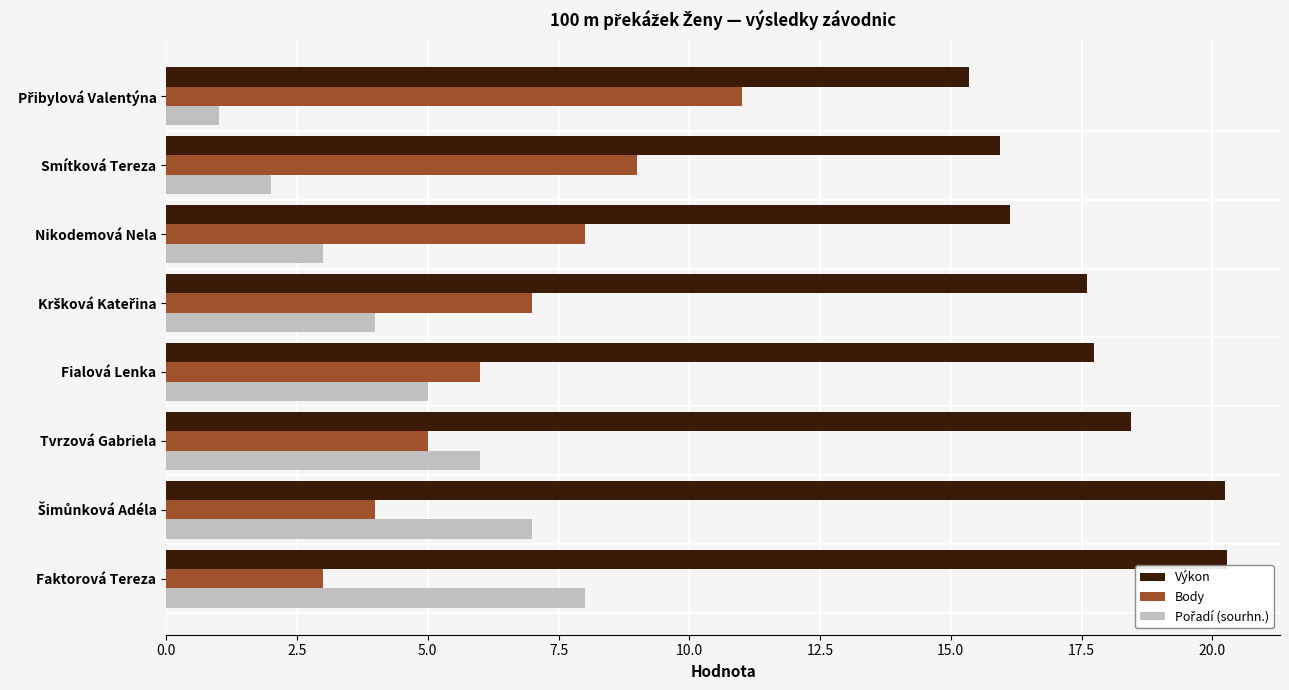

What is the difference between the maximum and minimum values in the Body series?

8.0